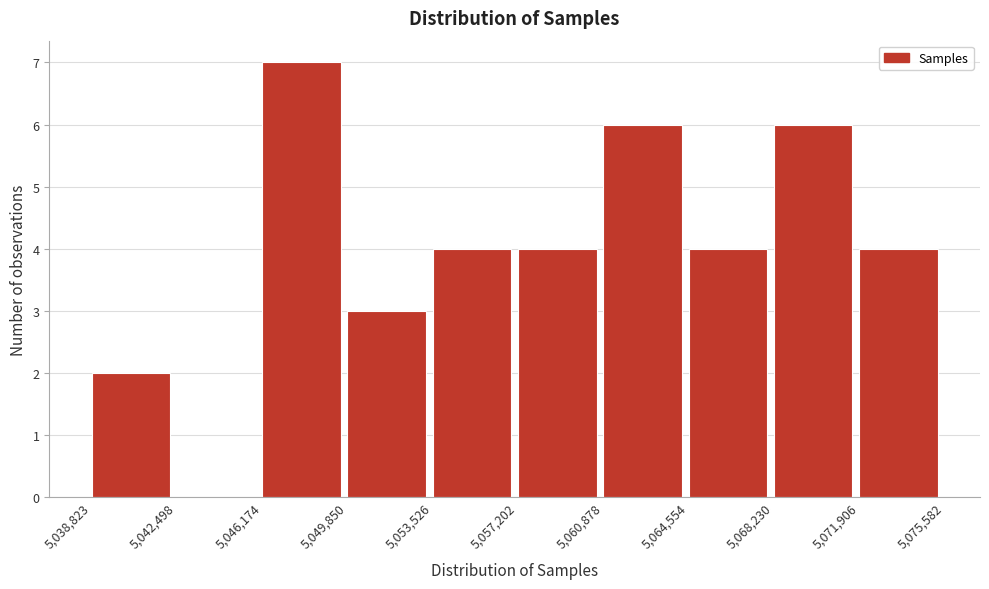

Reading left to right, list every bar in this chart as the range it spans on the x-axis followed by its height. The values are not printed on the chart, so give them approximately, as read against the axis.

5,038,823 to 5,042,498: 2
5,042,498 to 5,046,174: 0
5,046,174 to 5,049,850: 7
5,049,850 to 5,053,526: 3
5,053,526 to 5,057,202: 4
5,057,202 to 5,060,878: 4
5,060,878 to 5,064,554: 6
5,064,554 to 5,068,230: 4
5,068,230 to 5,071,906: 6
5,071,906 to 5,075,582: 4